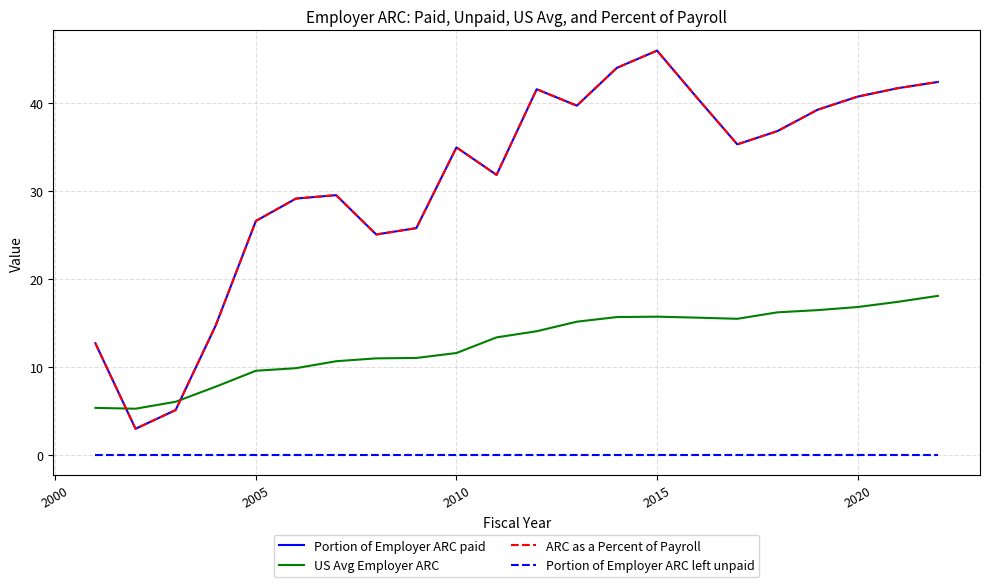

True or false: Portion of Employer ARC paid and Portion of Employer ARC left unpaid cross at least once.

False